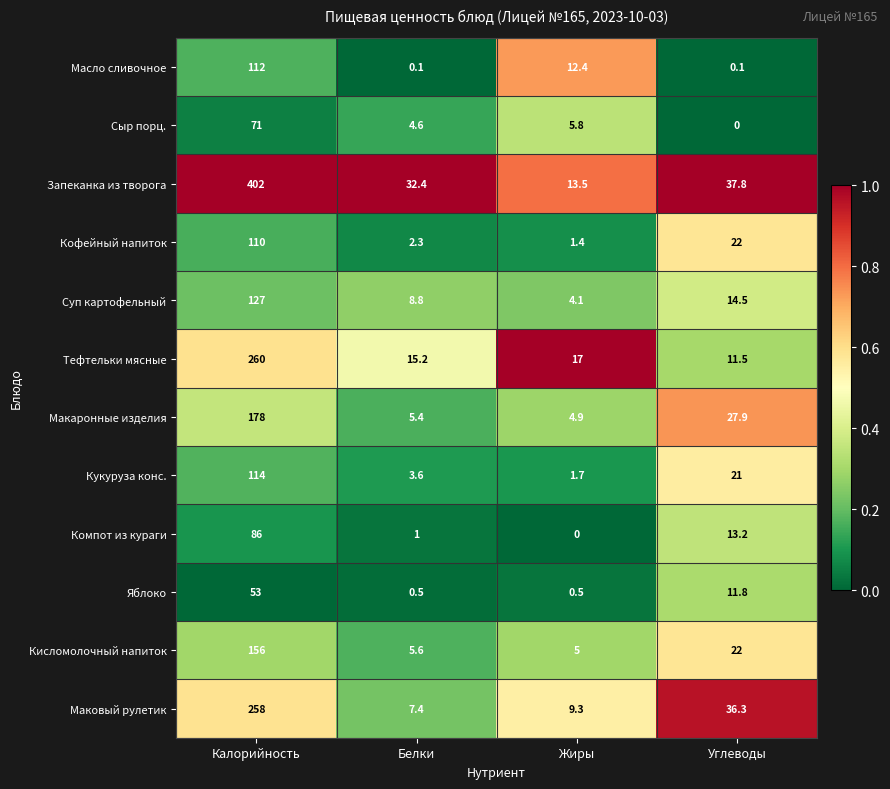

Where is Макаронные изделия nearest to the value 91?

Углеводы